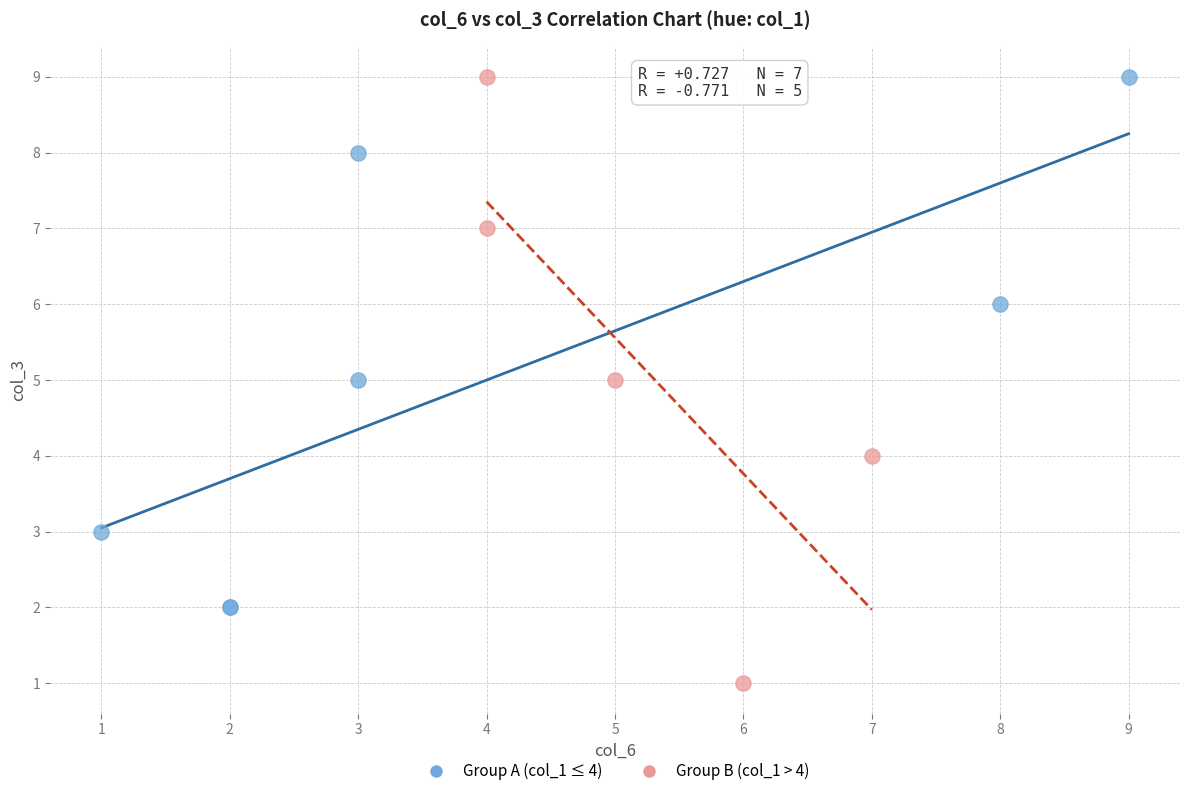

Which series has the largest Y range (max minus min)?

Group B (col_1 > 4)